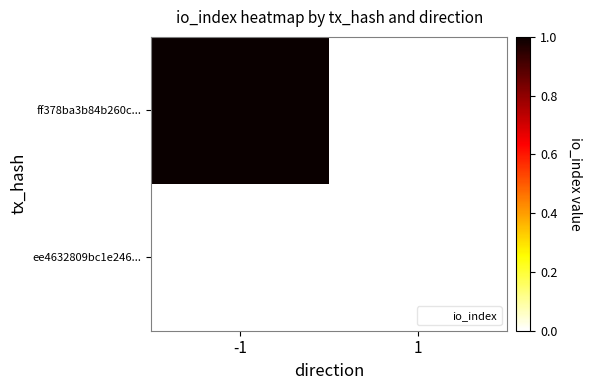

Reading left to right, what are all the values shown in this chart?

ff378ba3b84b260c...: -1=1	1=0
ee4632809bc1e246...: -1=0	1=0